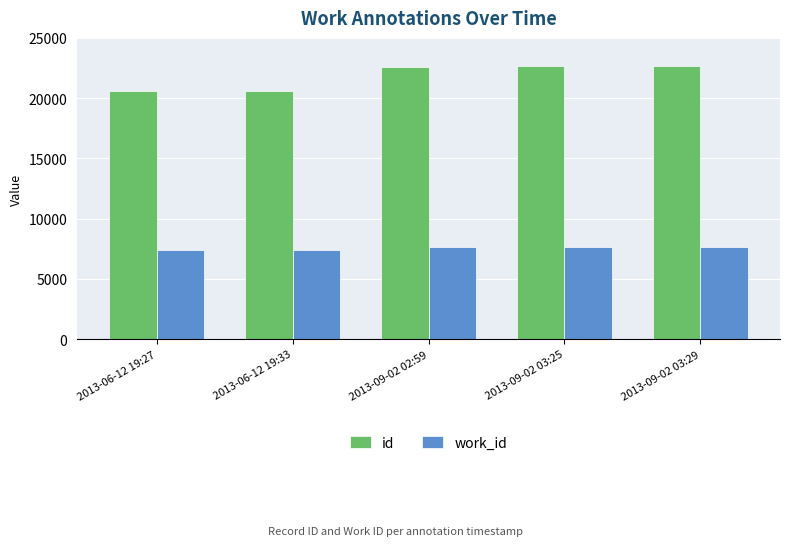

What is the smallest value displayed?

7411